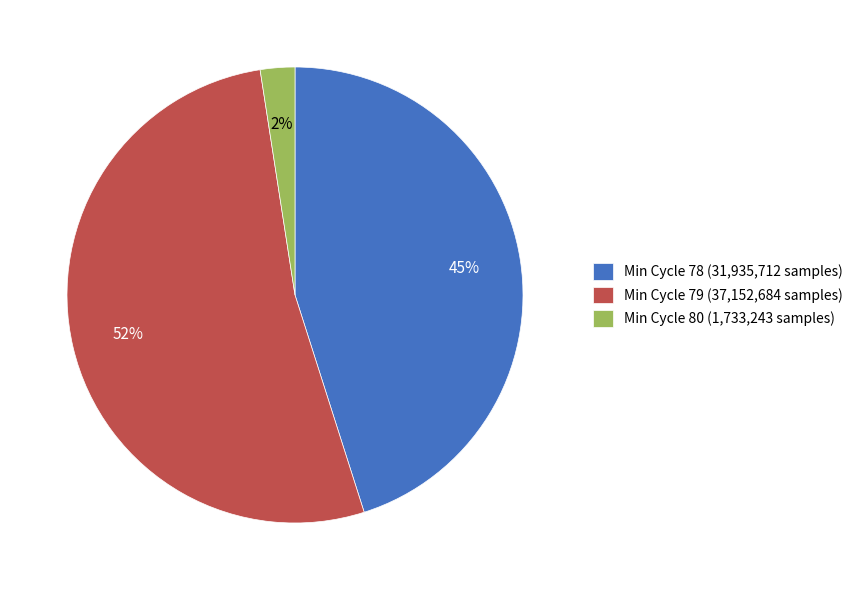

Which category has the biggest portion of the pie?

Min Cycle 79 (37,152,684 samples)